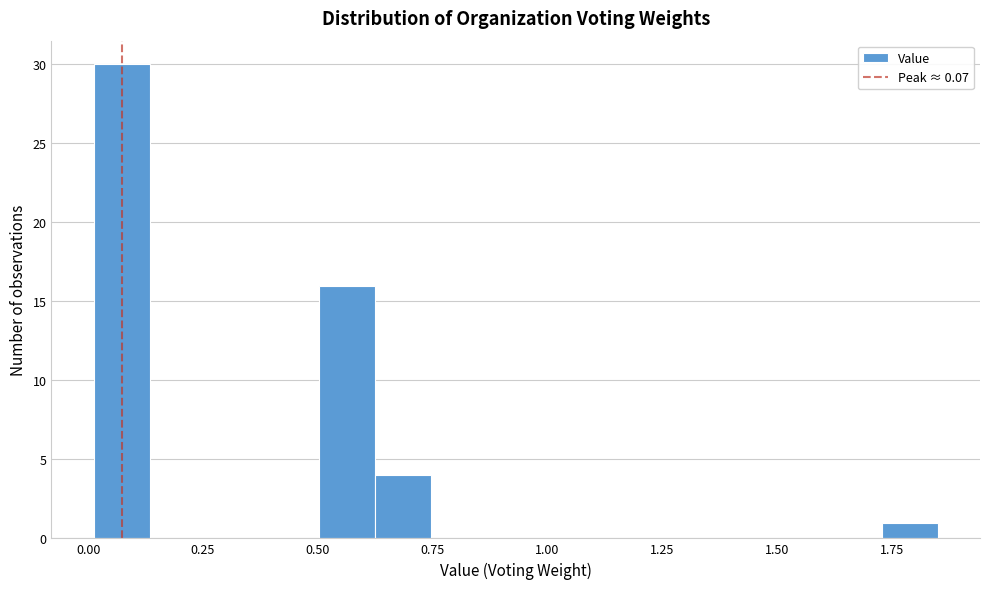

Read against the x-axis, roughly where is the centre of the tallest bar?

0.05